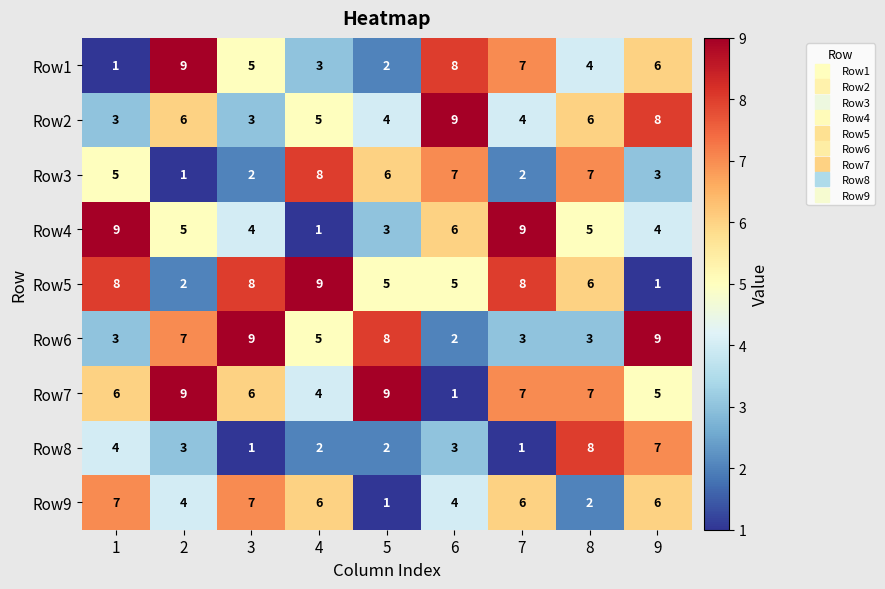

The value of Row1 at 3 is 5. True or false?

True